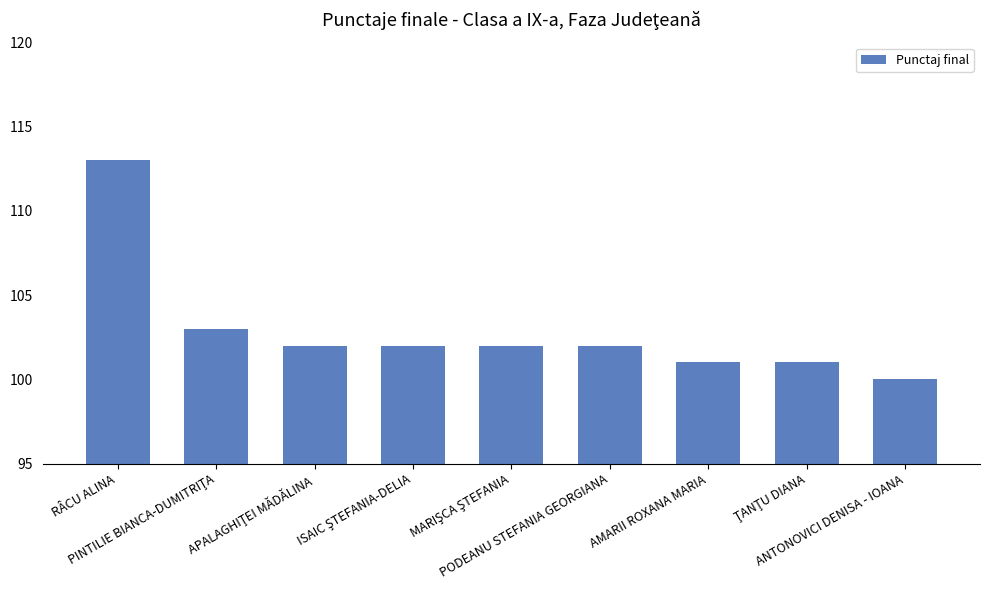

How many bars are there in total?

9